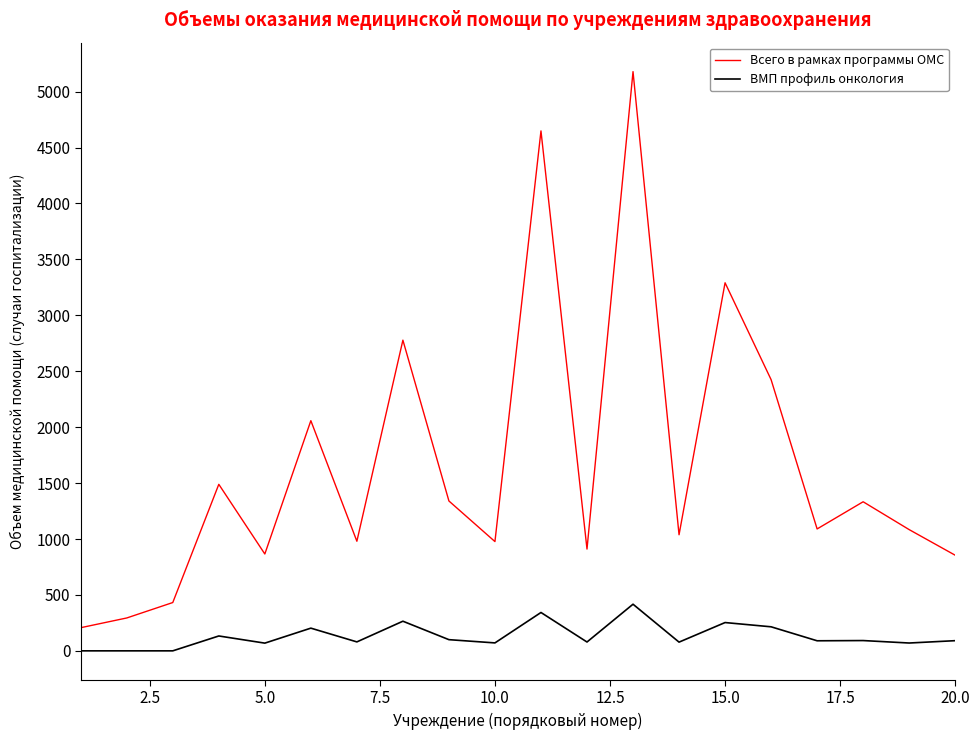

Which series has the widest spread of values?

Всего в рамках программы ОМС